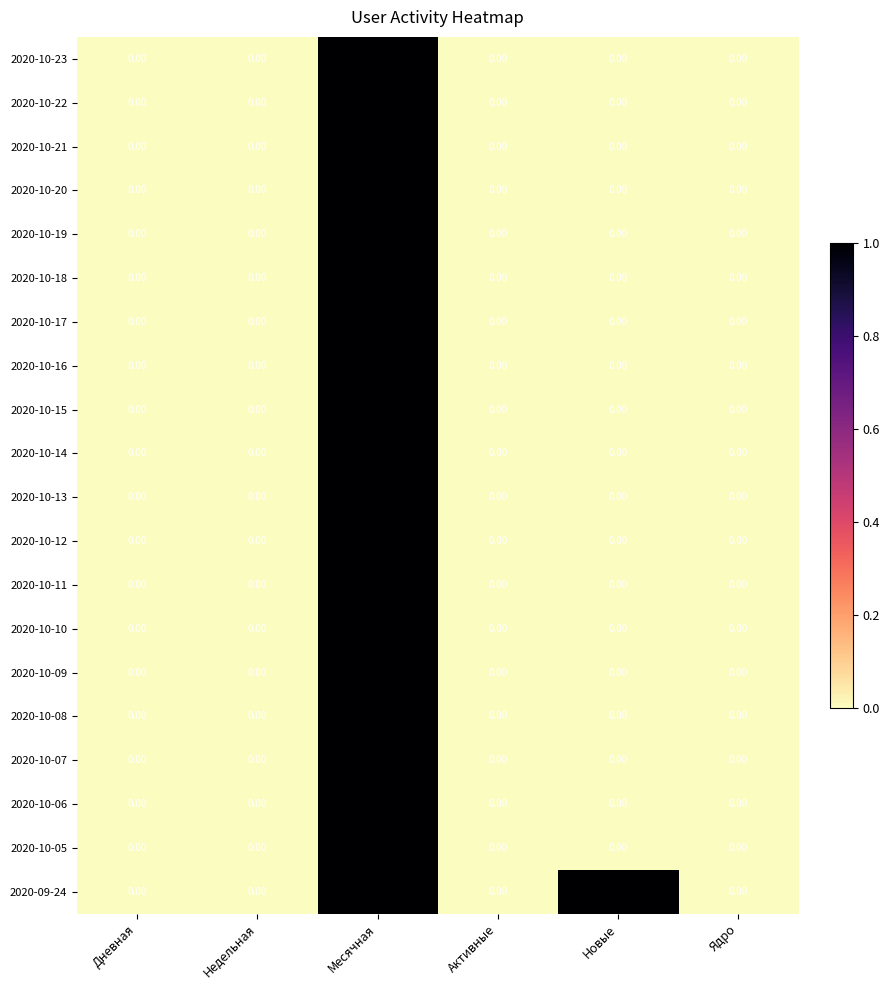

How many series are shown in this chart?

20